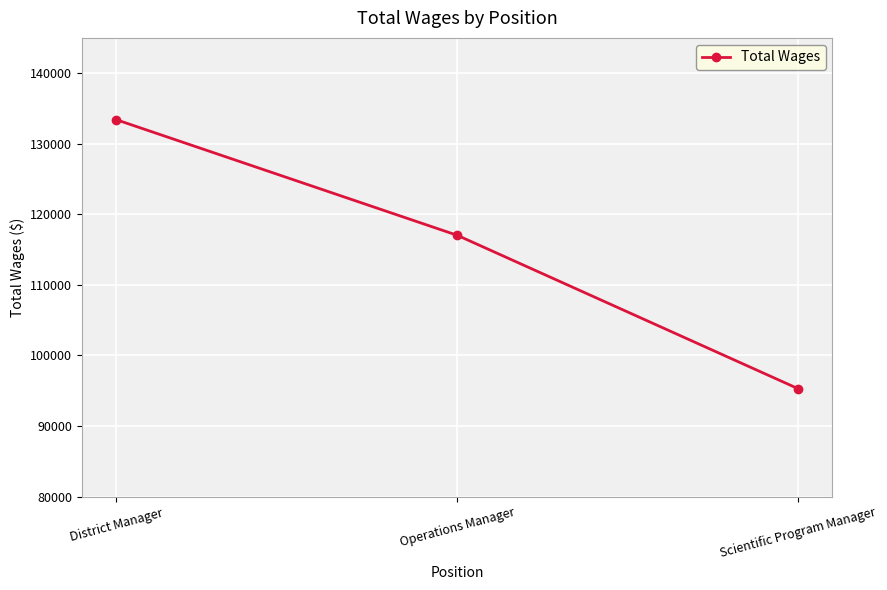

What is the label of the 2nd point from the left?

Operations Manager